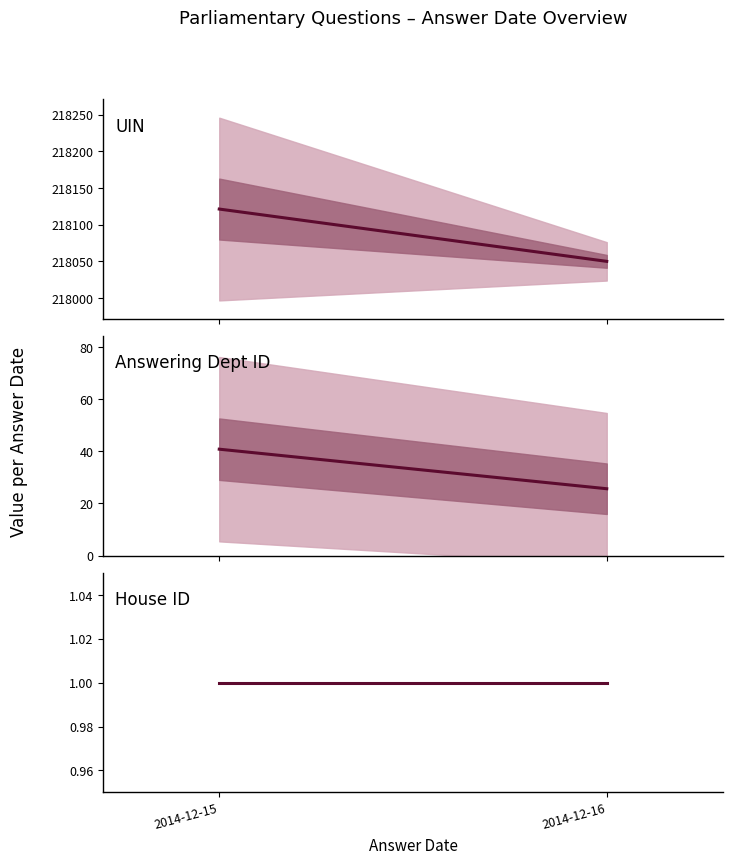

True or false: House ID mean has a value of 0.4 at 2014-12-15.

False